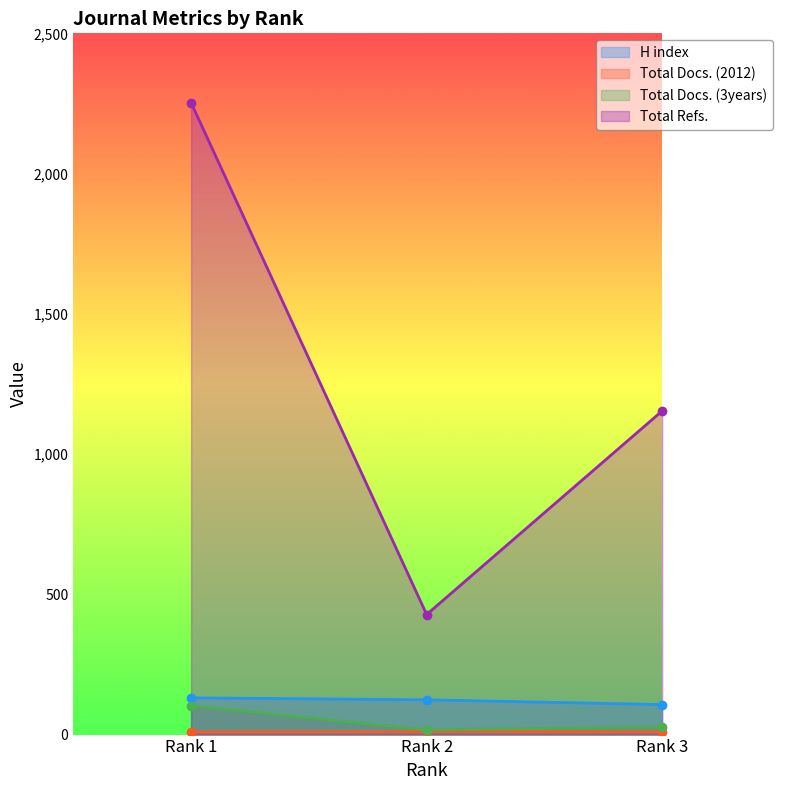

What is the sum of the Total Docs. (2012) values at Rank 2 and Rank 1?

20